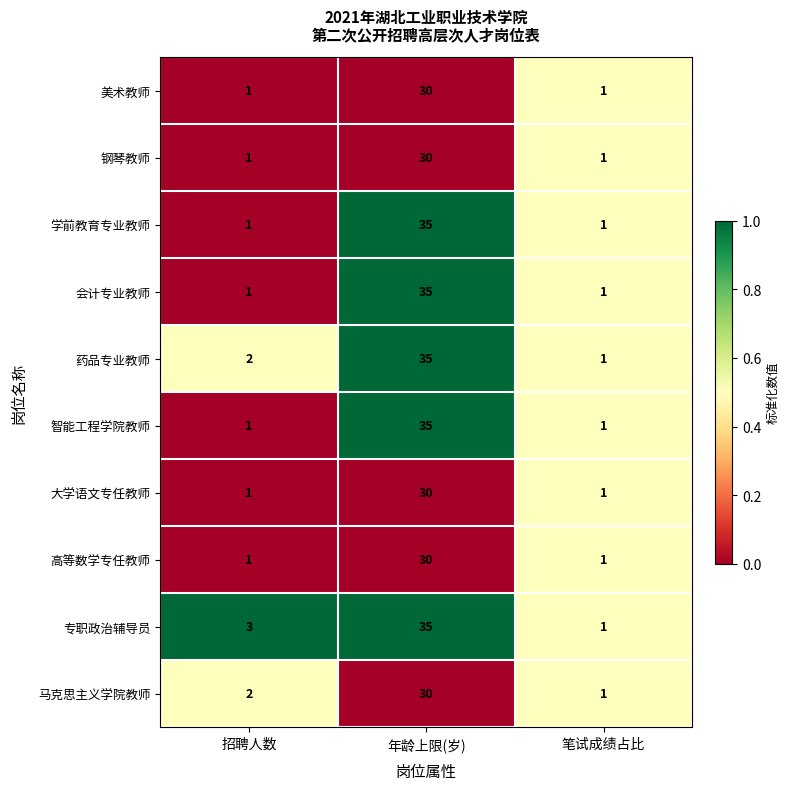

At which category is the sum across all series the highest?

年龄上限(岁)